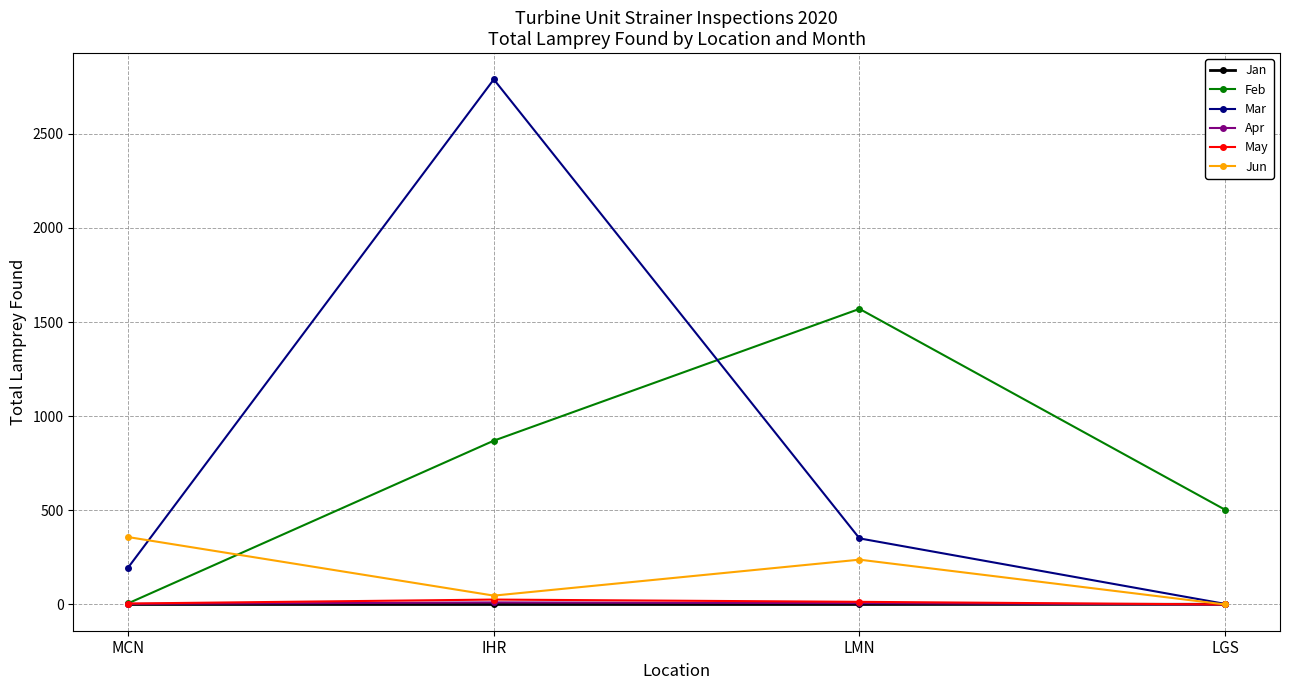

Between IHR and LMN, which series saw the biggest shift?

Mar